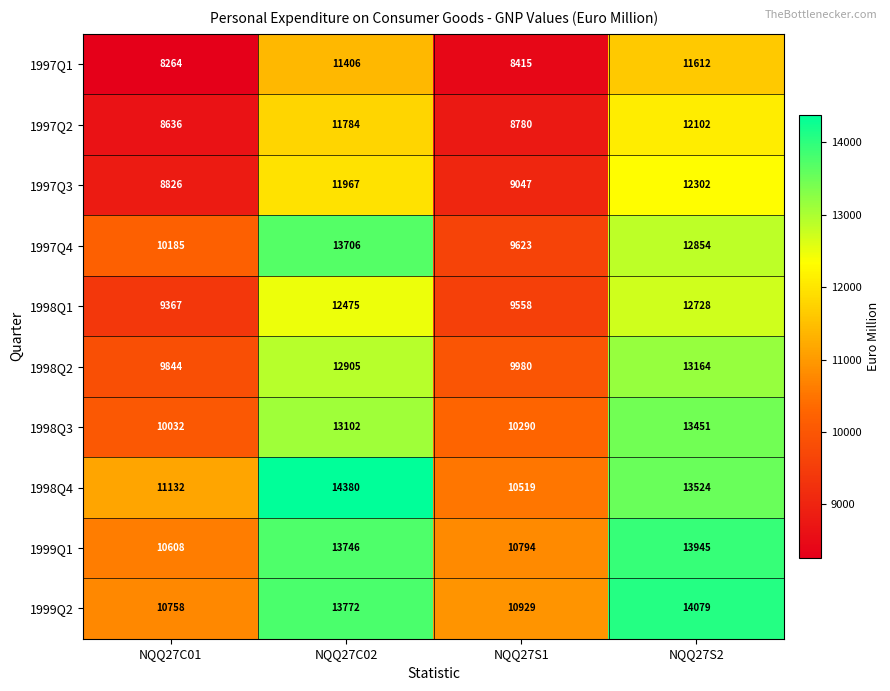

What is the average value of the 1998Q3 series?

11719